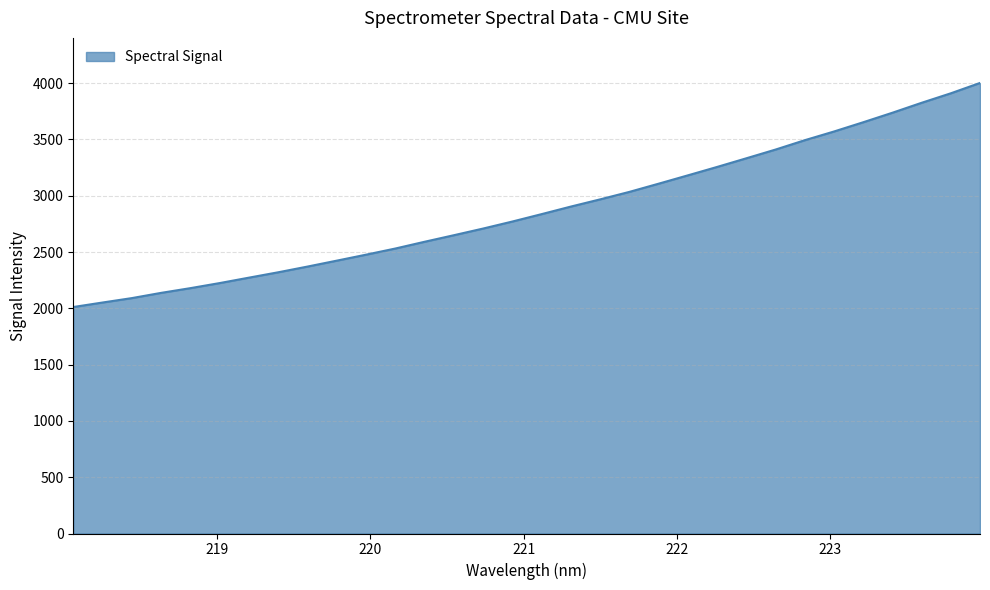

What is the difference between the maximum and minimum values?

1990.1